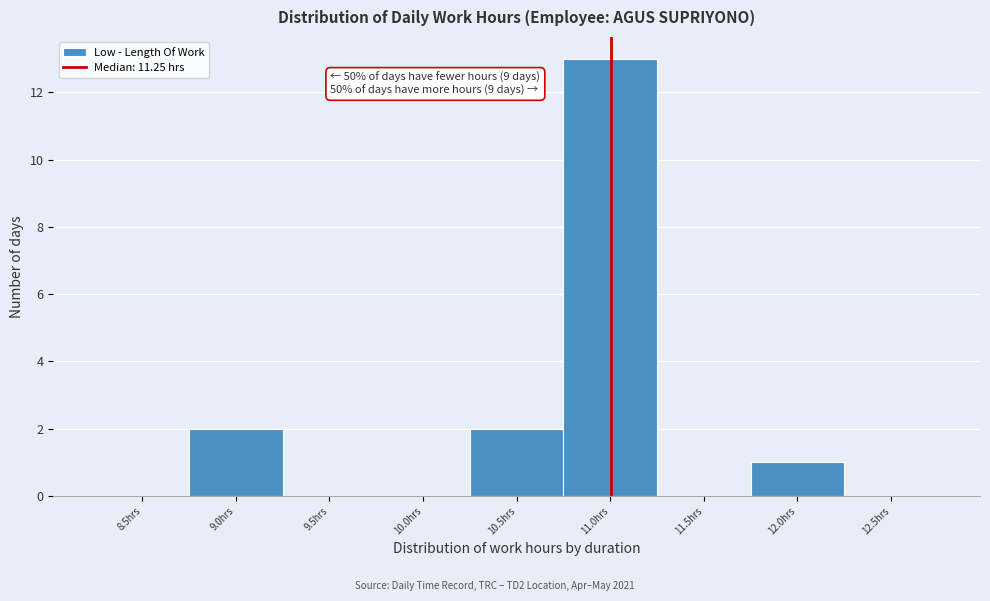

Reading left to right, what are all the values shown in this chart?

8.5hrs=0	9.0hrs=2	9.5hrs=0	10.0hrs=0	10.5hrs=2	11.0hrs=13	11.5hrs=0	12.0hrs=1	12.5hrs=0